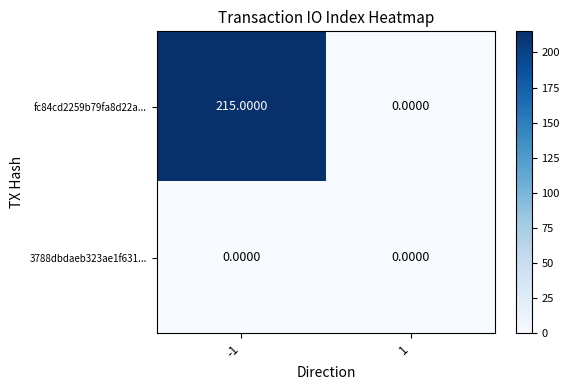

Rank the series at -1 from highest to lowest value.

fc84cd2259b79fa8d22a..., 3788dbdaeb323ae1f631...